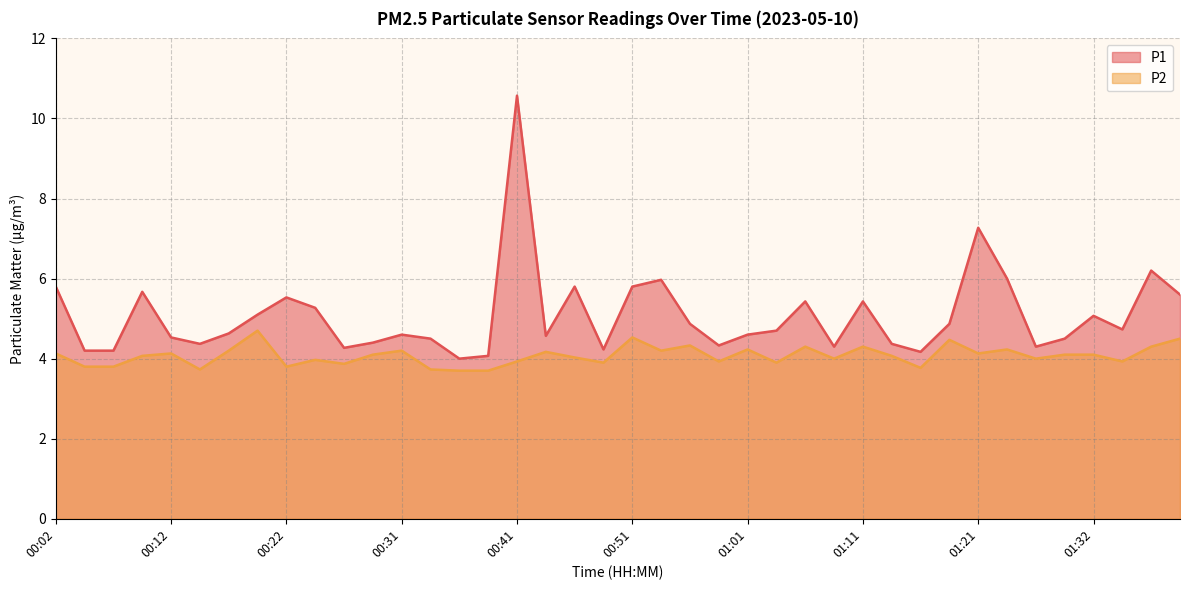

What is the lowest value of the P2 series?

3.7